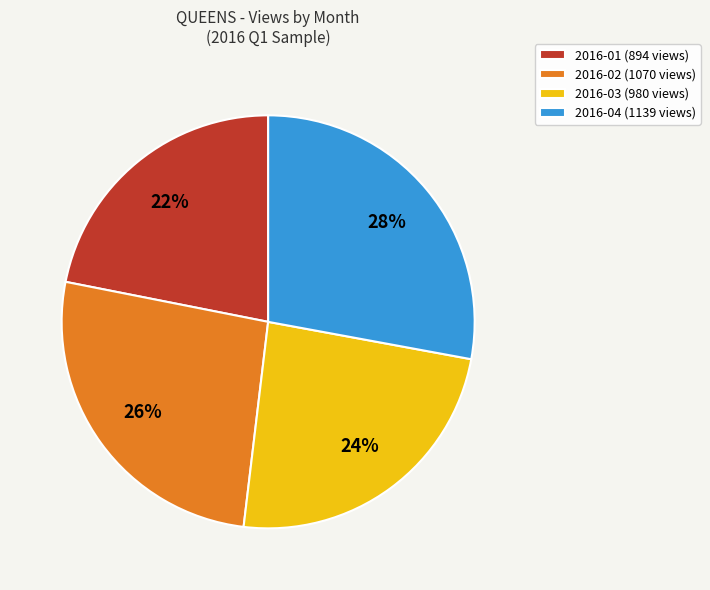

Approximately how many times larger is the value at 2016-04 compared to 2016-01?

1.3